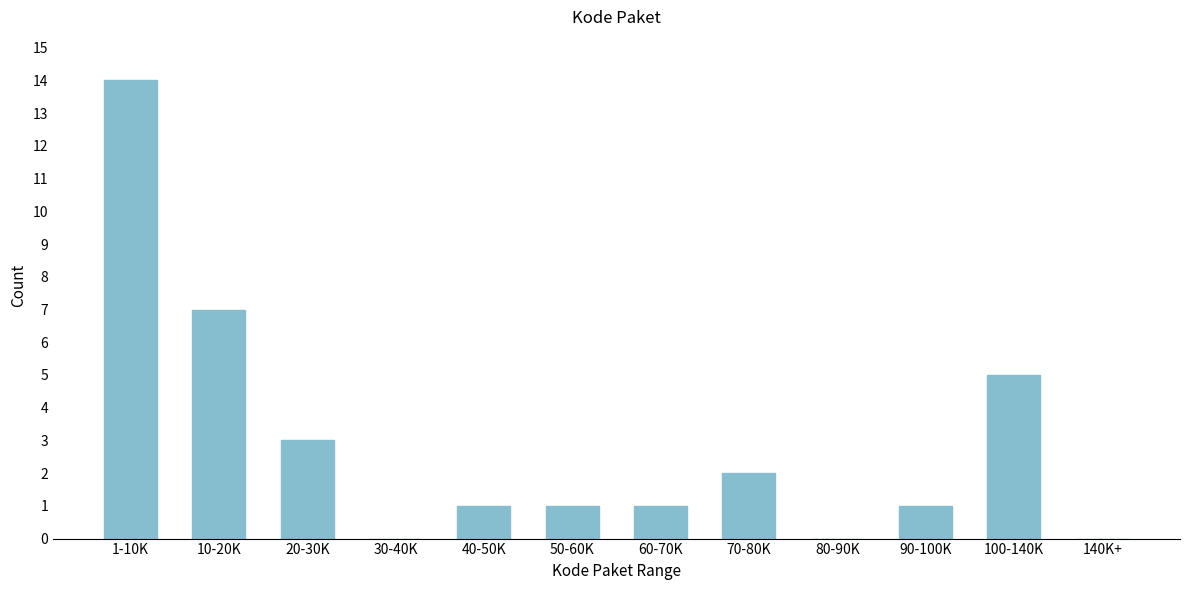

Reading left to right, transcribe all the data shown in this chart.

1-10K=14	10-20K=7	20-30K=3	30-40K=0	40-50K=1	50-60K=1	60-70K=1	70-80K=2	80-90K=0	90-100K=1	100-140K=5	140K+=0